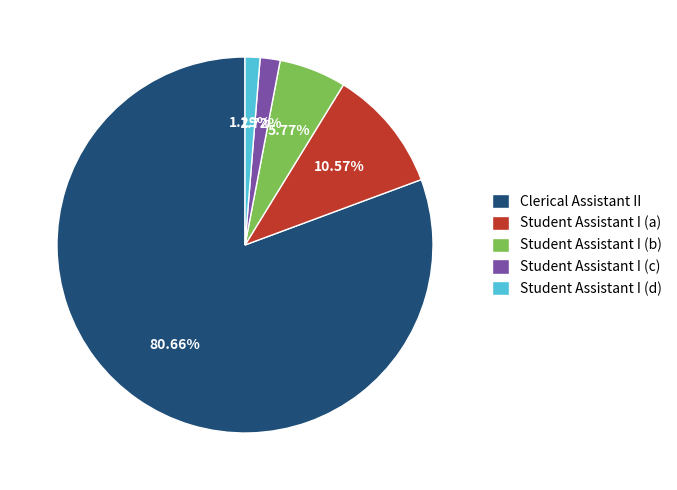

How many segments does this pie chart have?

5